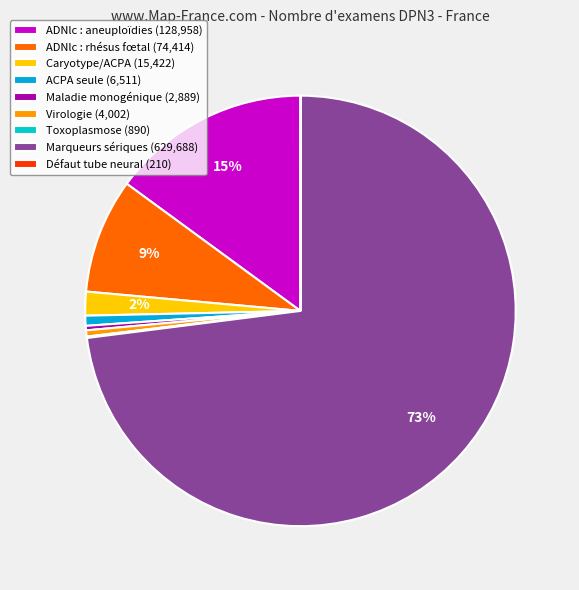

True or false: ACPA seule accounts for 11% of the total.

False